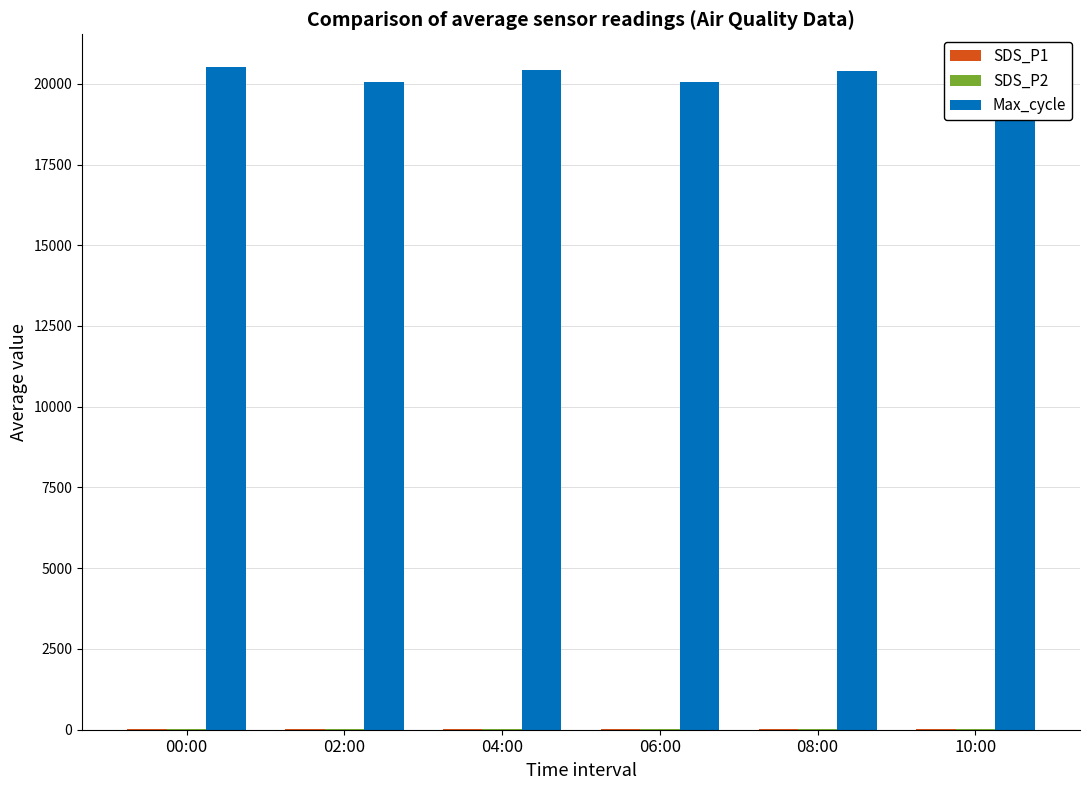

Is it true that Max_cycle equals 20044.0 at 06:00?

True